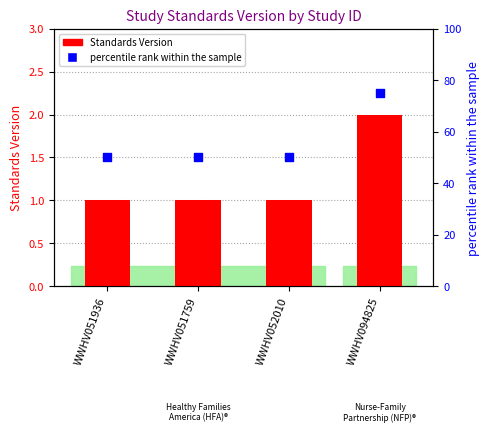

At which category is the sum across all series the highest?

WWHV094825